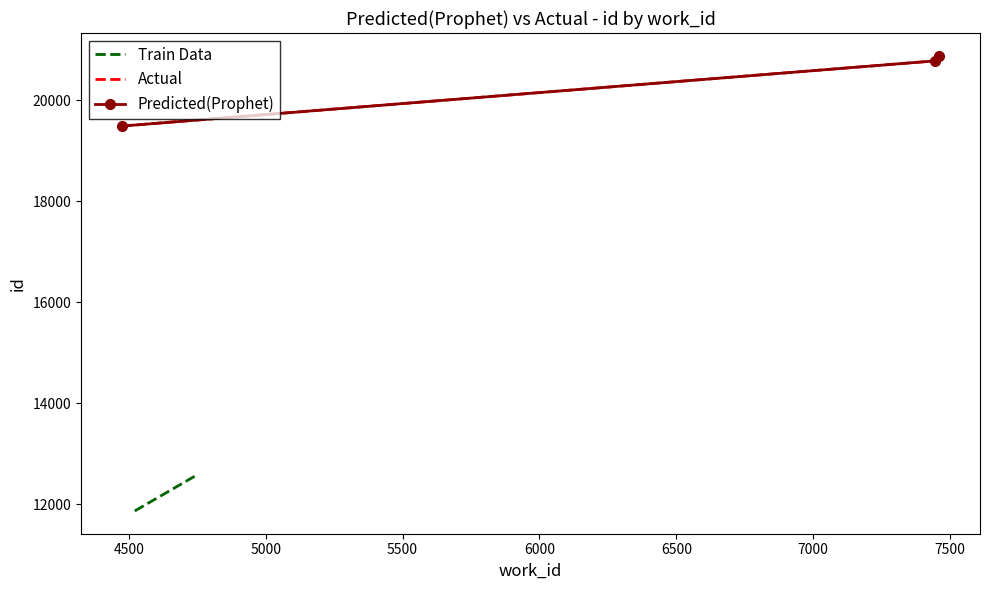

Reading right to left, list all the values displayed in this chart.

Train Data: 12573	12557	11863
Actual: 20877	20776	19485
Predicted(Prophet): 20877	20776	19485